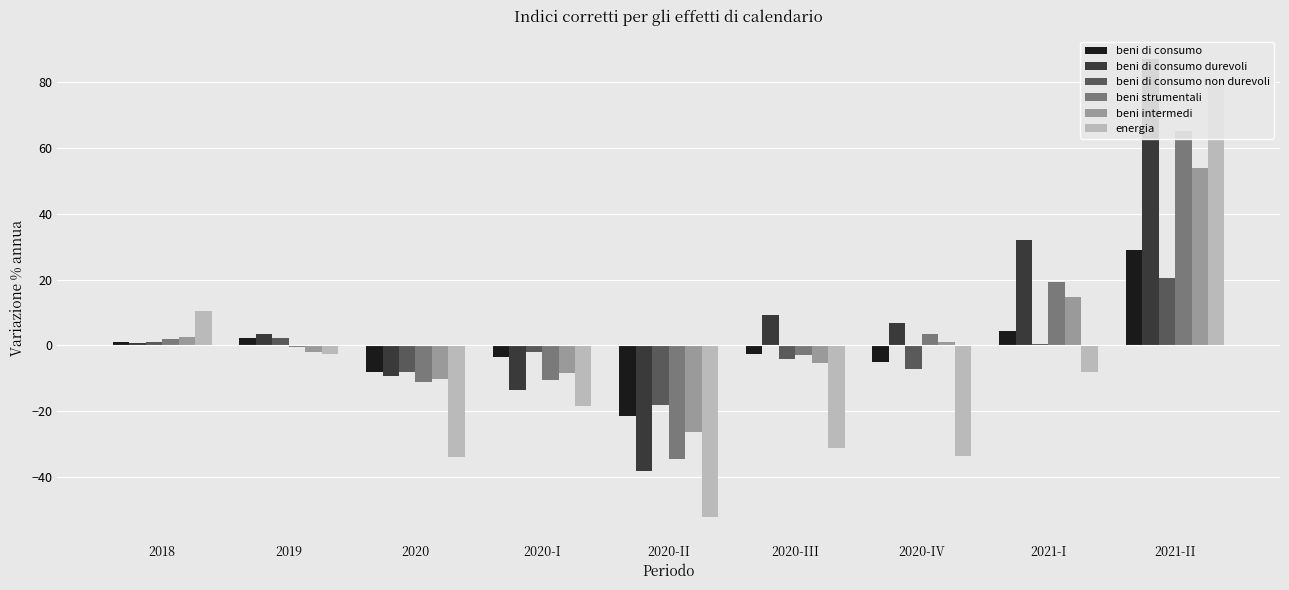

Where does the beni di consumo non durevoli series first go above -2?

2018